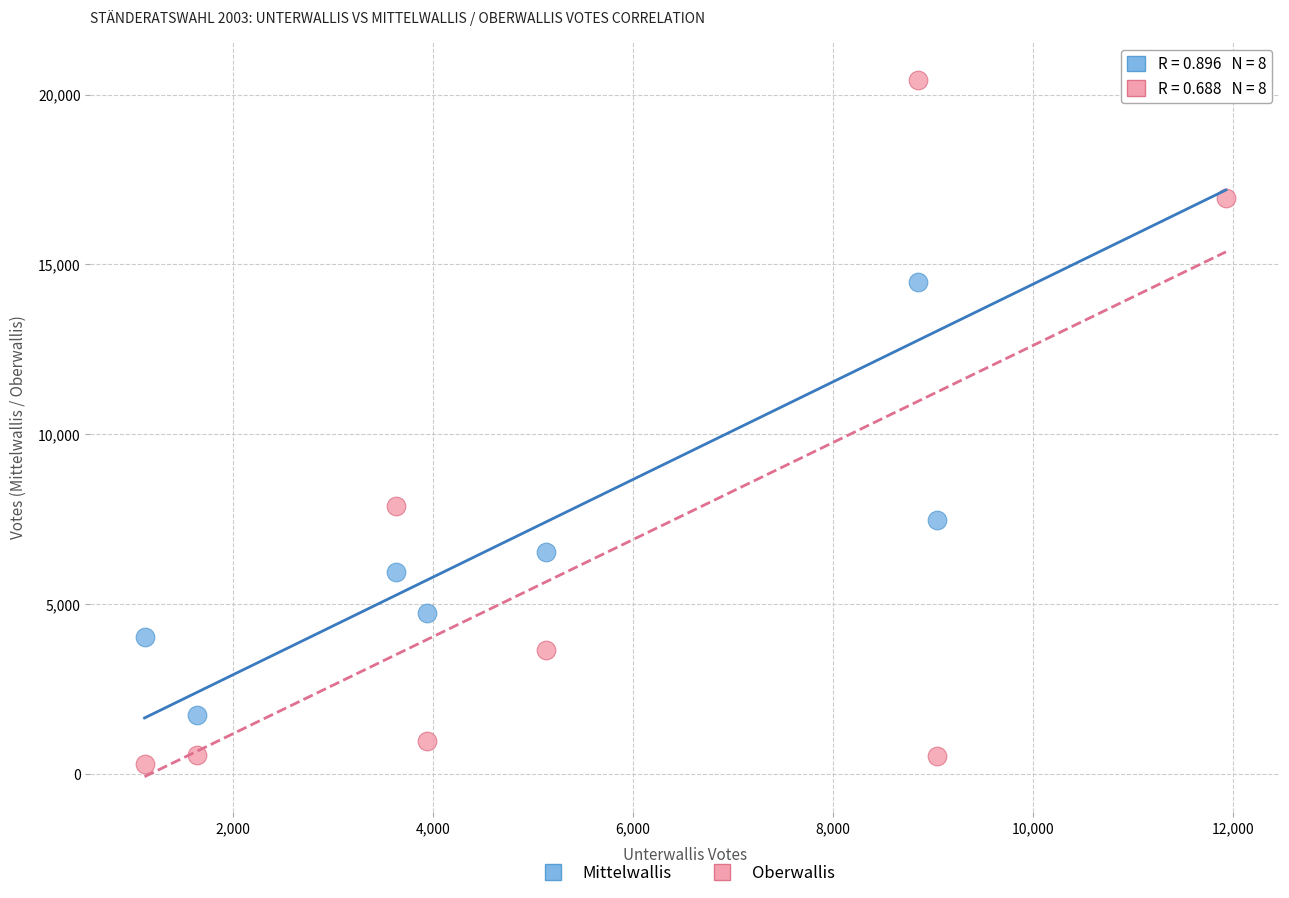

Across all data points, what is the range of X values (max minus min)?

10813